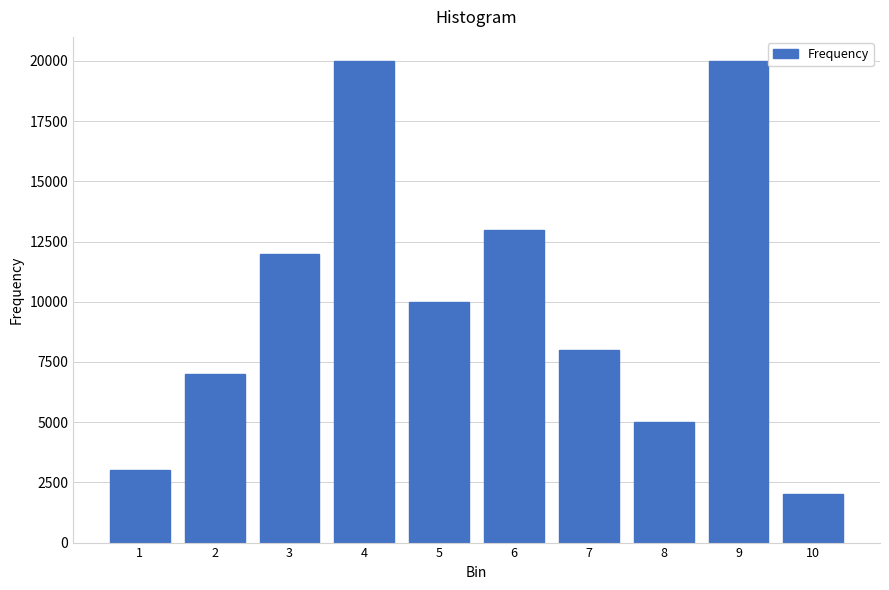

Reading left to right, transcribe all the data shown in this chart.

3000	7000	12000	20000	10000	13000	8000	5000	20000	2000